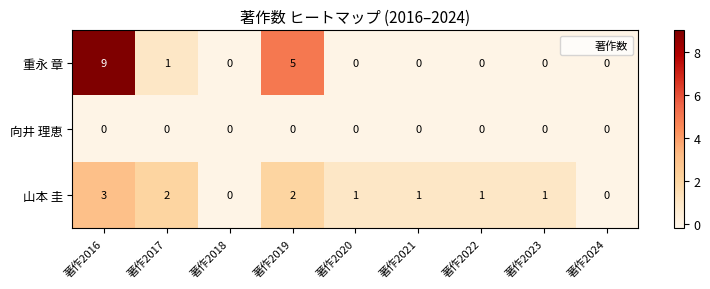

What is the difference between the highest and lowest values at 著作2017?

2